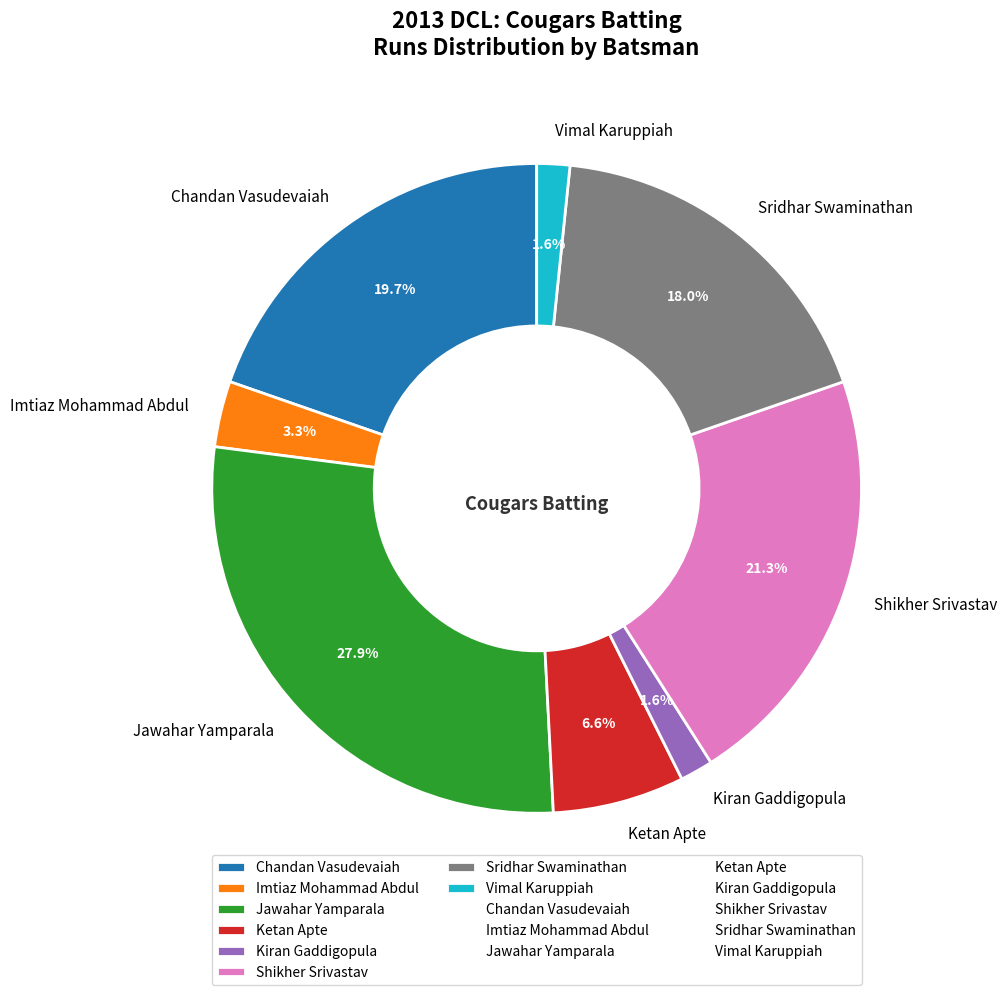

To the nearest percent, what is the difference between the largest and smallest slice percentages?

26%